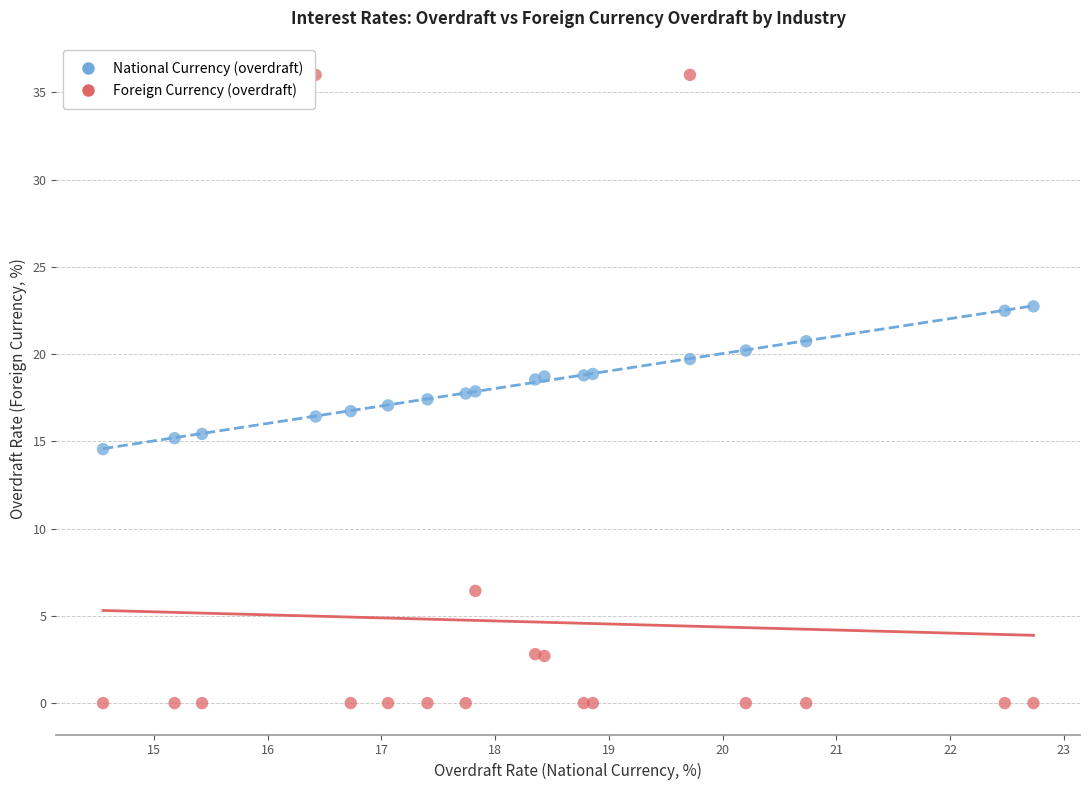

Which series contains the lowest Y value?

Foreign Currency (overdraft)